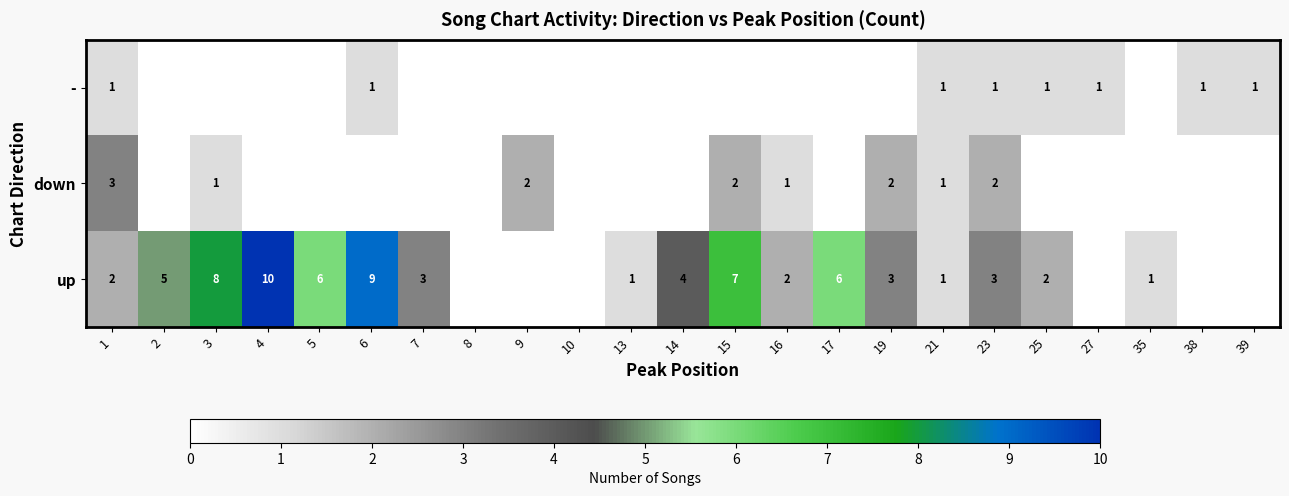

What is the sum of the up values at 25 and 7?

5